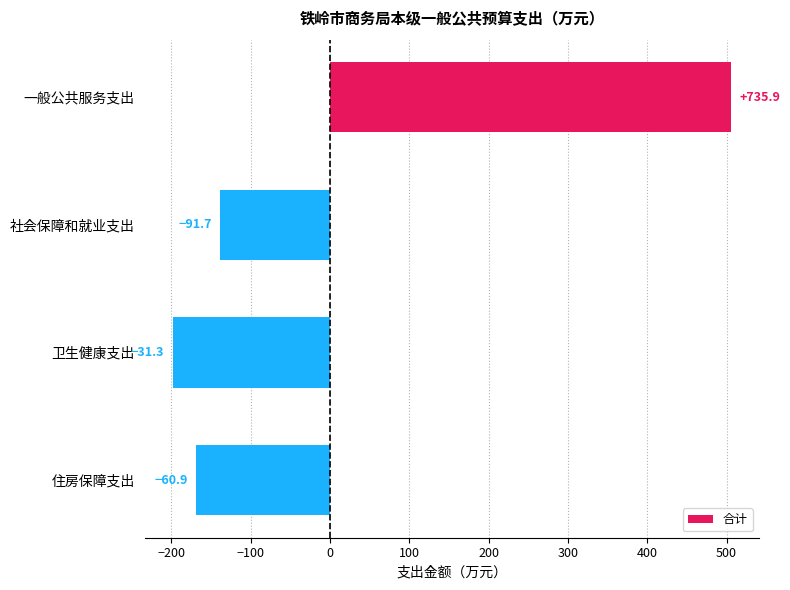

Are the bars horizontal?

Yes